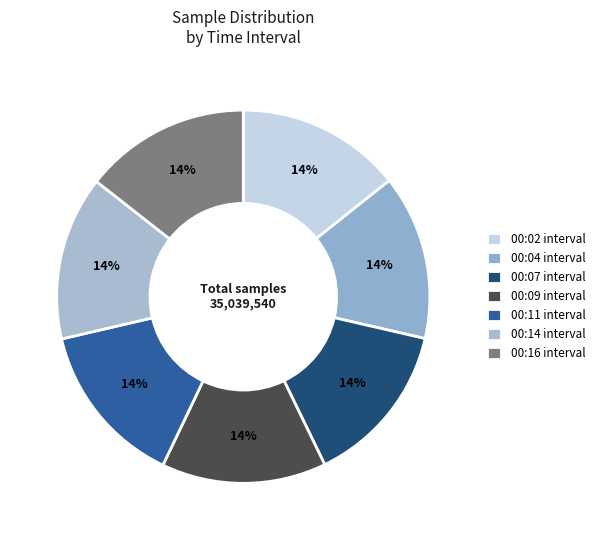

Count the number of slices in the pie.

7